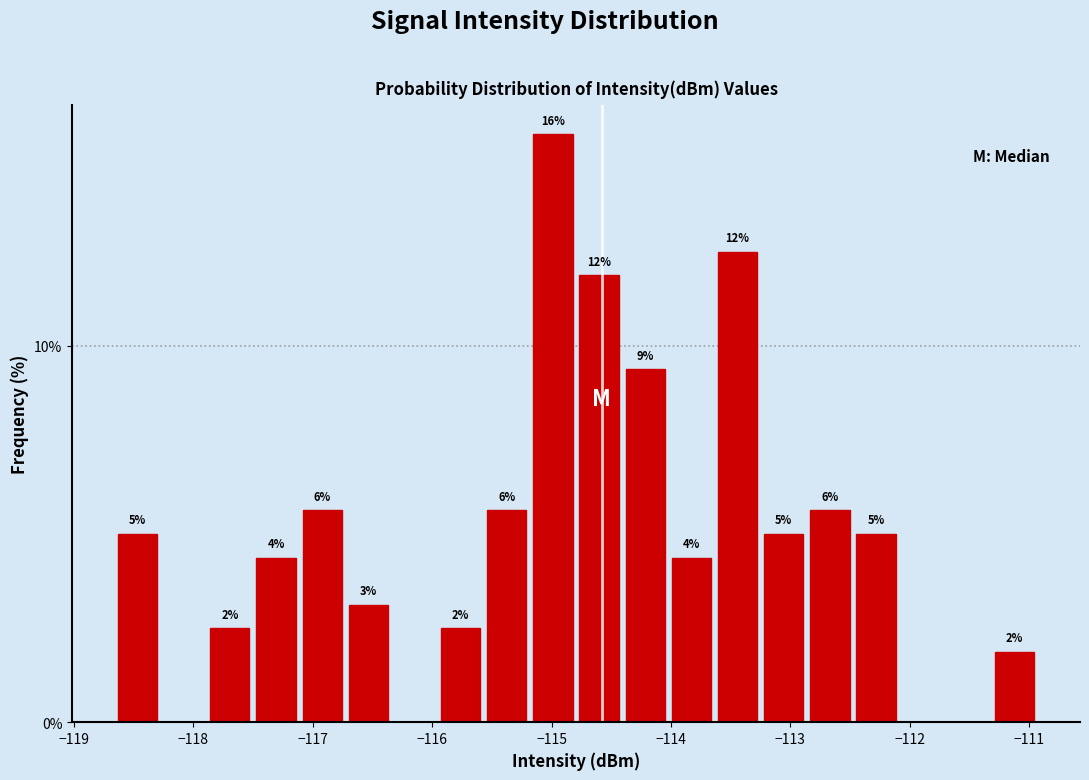

Read against the x-axis, roughly where is the centre of the tallest bar?

-115.0